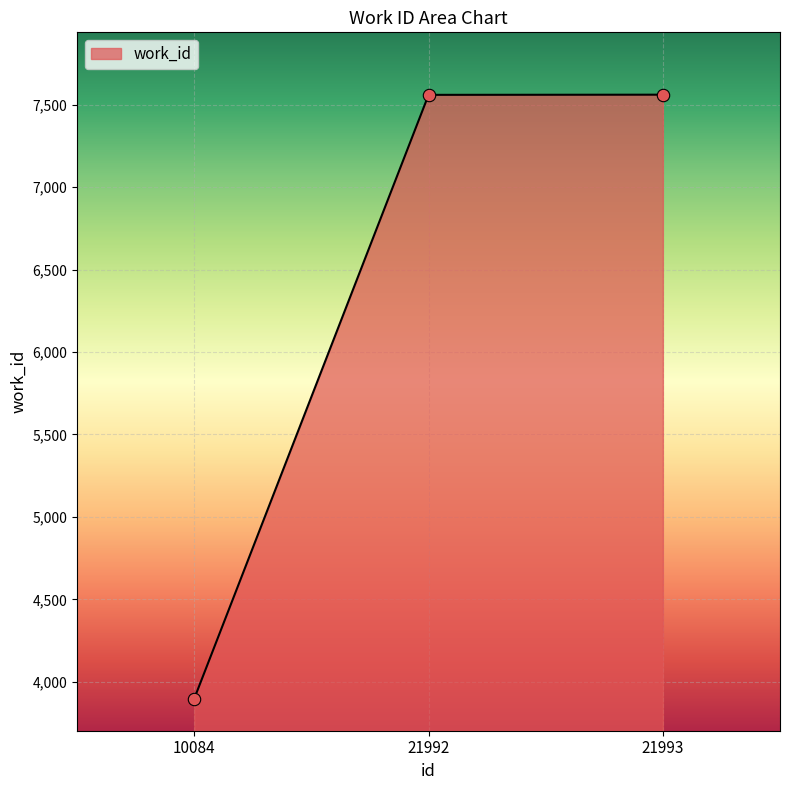

What is the ratio of the value at 21992 to the value at 10084?

1.9